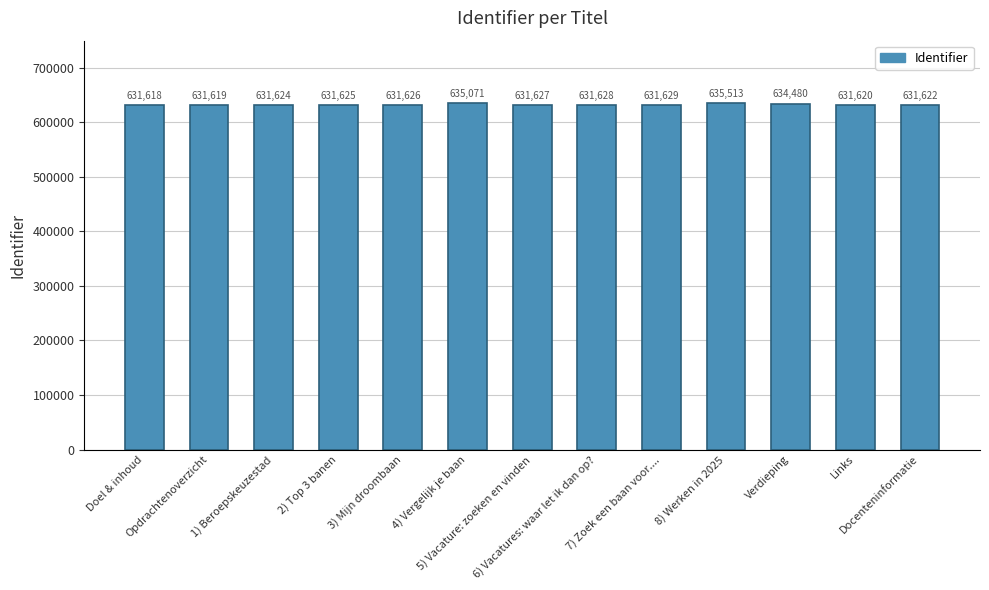

What is the smallest value displayed?

631618